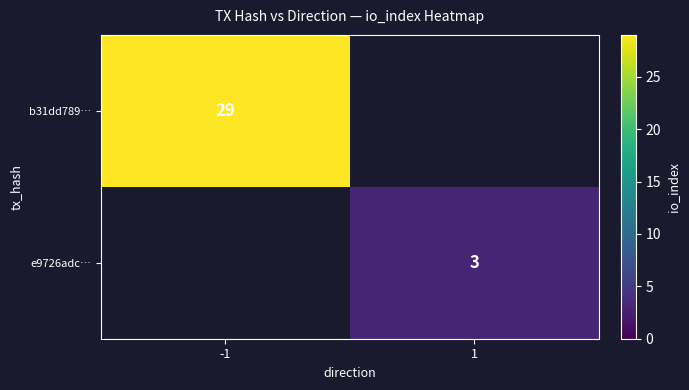

Is it true that e9726adc… equals 3 at 1?

True